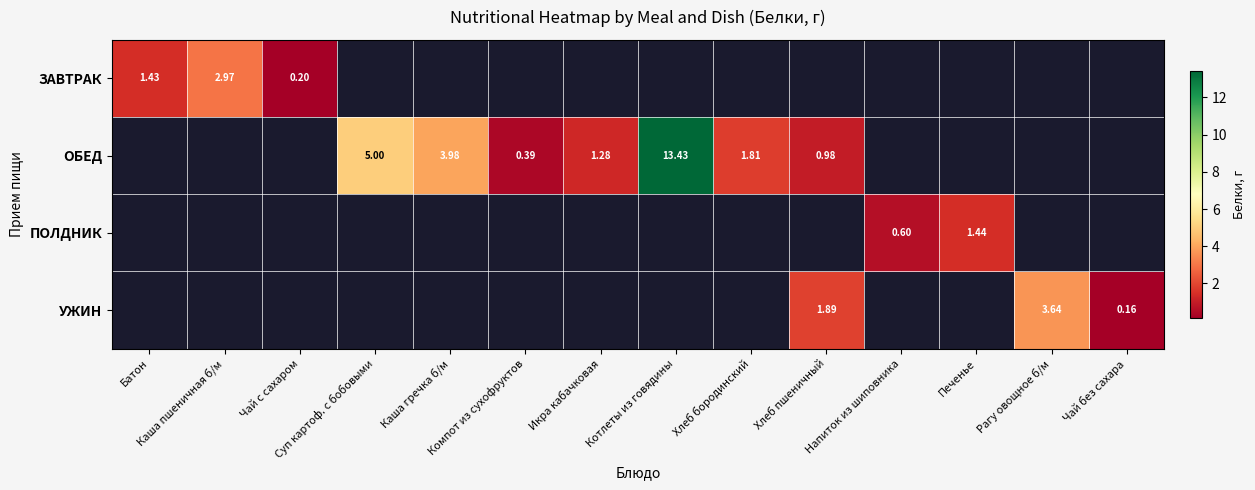

How many series are shown in this chart?

4